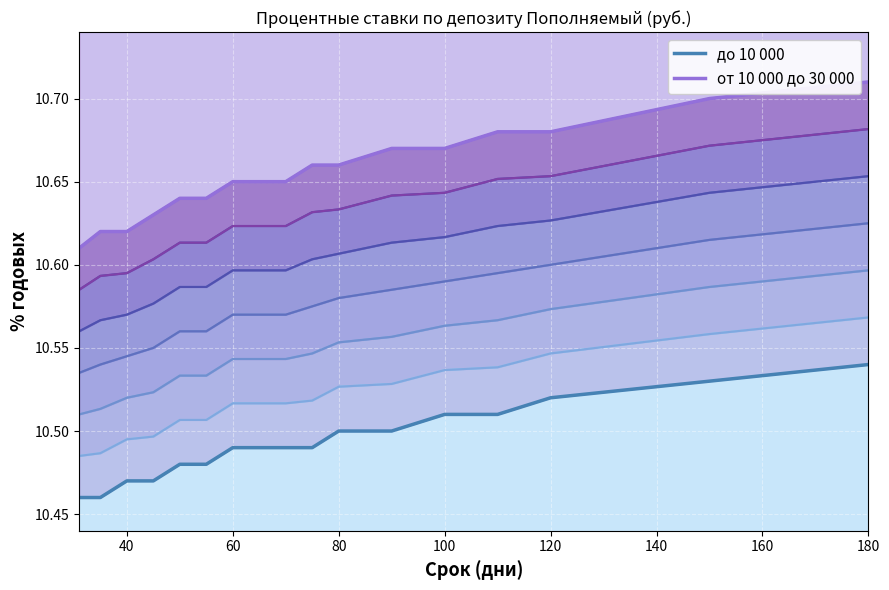

Count the от 10 000 до 30 000 values in the range 10 to 11.

17